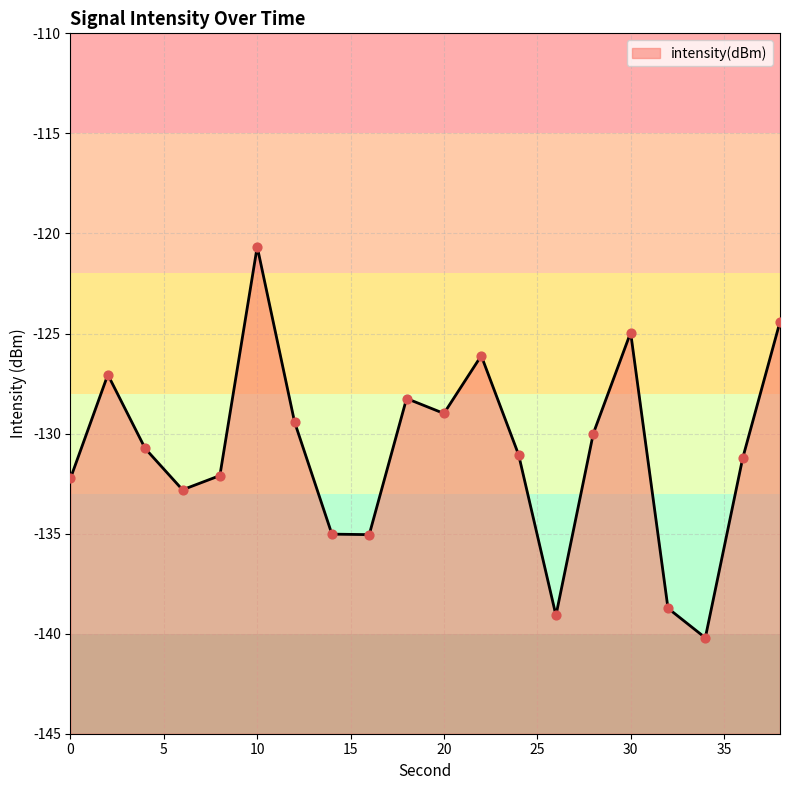

What is the change in value from 2 to 22?

+0.9